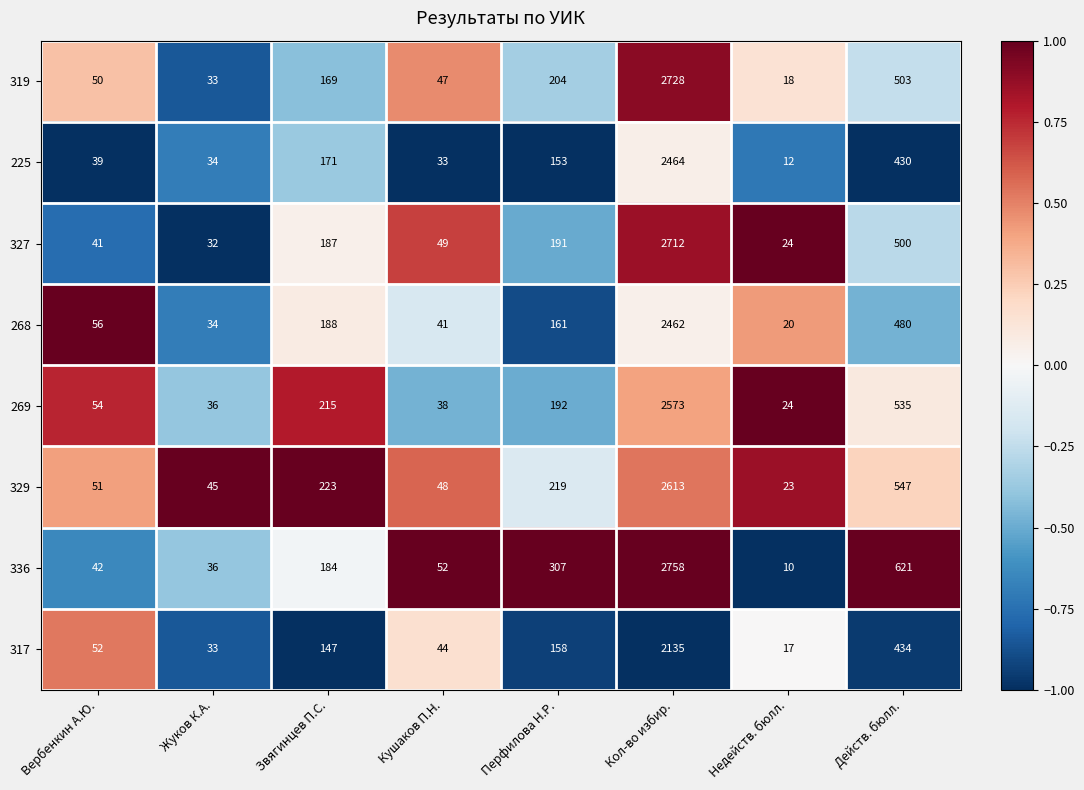

Which series has the largest range (max minus min)?

336